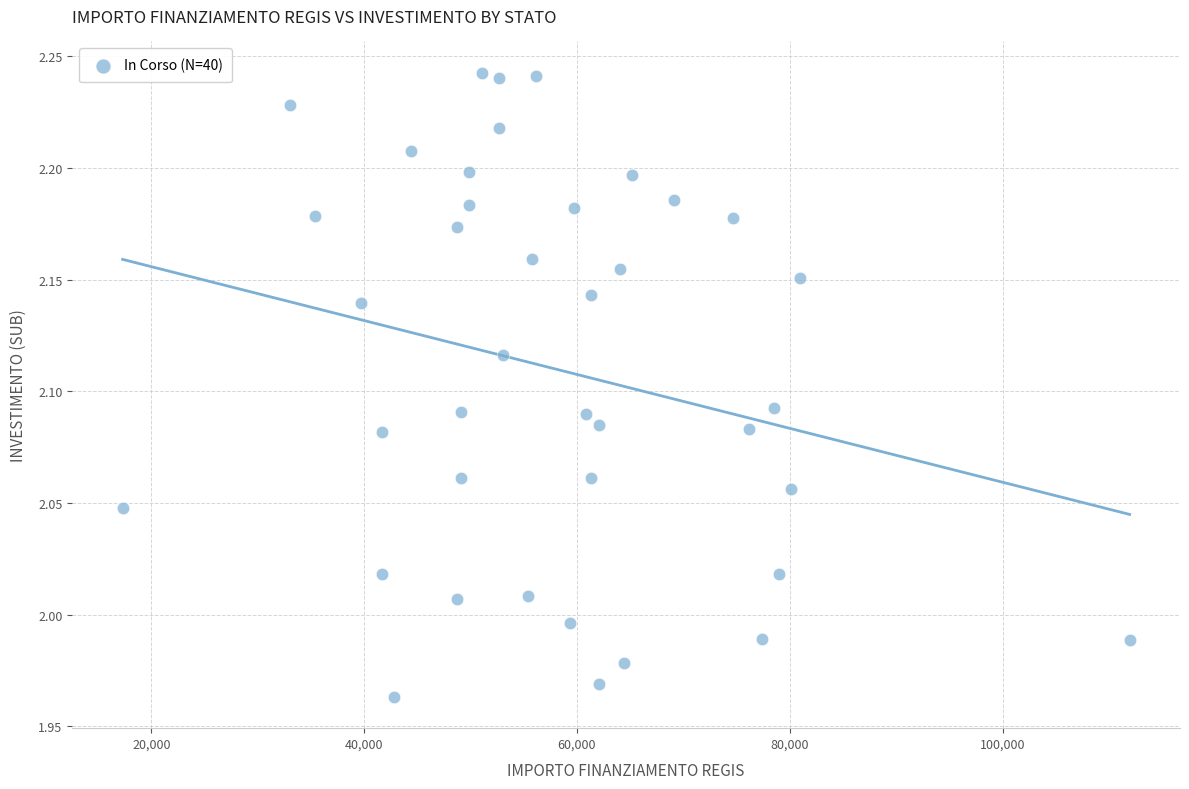

What is the range of X values (max minus min)?

94665.7